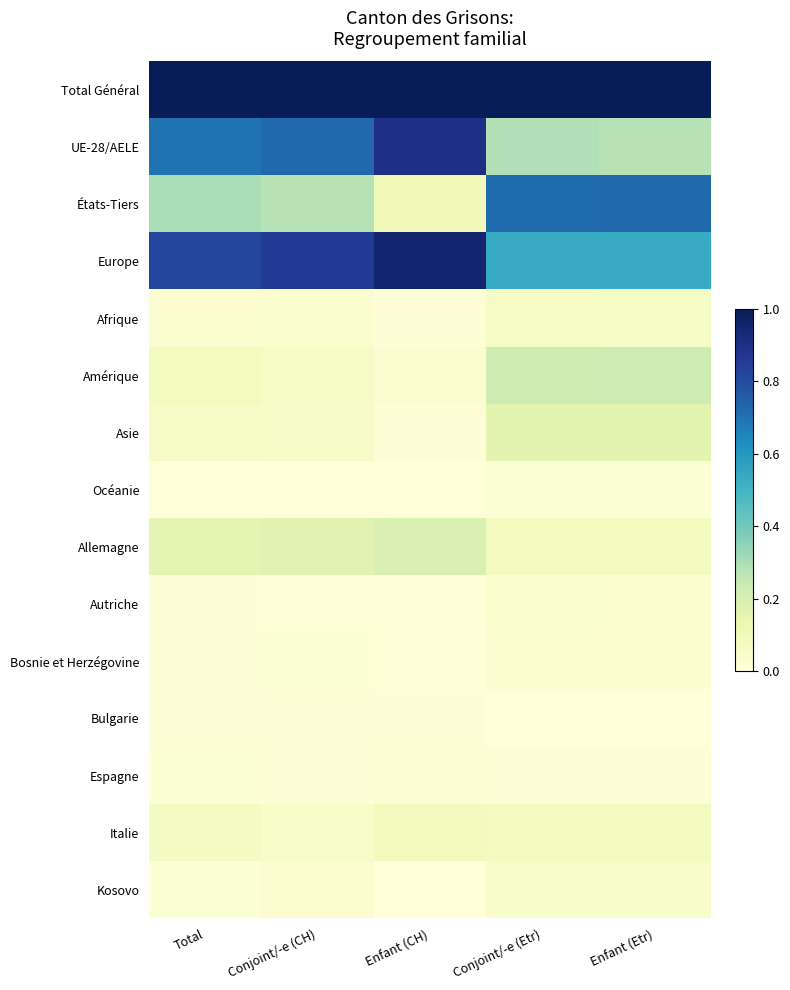

Reading left to right, extract all data points from this chart.

Total Général: Total=1.0	Conjoint/-e (CH)=1.0	Enfant (CH)=1.0	Conjoint/-e (Etr)=1.0	Enfant (Etr)=1.0
UE-28/AELE: Total=0.7	Conjoint/-e (CH)=0.7	Enfant (CH)=0.9	Conjoint/-e (Etr)=0.3	Enfant (Etr)=0.3
États-Tiers: Total=0.3	Conjoint/-e (CH)=0.3	Enfant (CH)=0.1	Conjoint/-e (Etr)=0.7	Enfant (Etr)=0.7
Europe: Total=0.8	Conjoint/-e (CH)=0.9	Enfant (CH)=0.9	Conjoint/-e (Etr)=0.5	Enfant (Etr)=0.5
Afrique: Total=0.0	Conjoint/-e (CH)=0.0	Enfant (CH)=0.0	Conjoint/-e (Etr)=0.1	Enfant (Etr)=0.1
Amérique: Total=0.1	Conjoint/-e (CH)=0.1	Enfant (CH)=0.0	Conjoint/-e (Etr)=0.2	Enfant (Etr)=0.2
Asie: Total=0.1	Conjoint/-e (CH)=0.1	Enfant (CH)=0.0	Conjoint/-e (Etr)=0.2	Enfant (Etr)=0.2
Océanie: Total=0.0	Conjoint/-e (CH)=0.0	Enfant (CH)=0.0	Conjoint/-e (Etr)=0.0	Enfant (Etr)=0.0
Allemagne: Total=0.2	Conjoint/-e (CH)=0.2	Enfant (CH)=0.2	Conjoint/-e (Etr)=0.1	Enfant (Etr)=0.1
Autriche: Total=0.0	Conjoint/-e (CH)=0.0	Enfant (CH)=0.0	Conjoint/-e (Etr)=0.0	Enfant (Etr)=0.0
Bosnie et Herzégovine: Total=0.0	Conjoint/-e (CH)=0.0	Enfant (CH)=0.0	Conjoint/-e (Etr)=0.0	Enfant (Etr)=0.0
Bulgarie: Total=0.0	Conjoint/-e (CH)=0.0	Enfant (CH)=0.0	Conjoint/-e (Etr)=0.0	Enfant (Etr)=0.0
Espagne: Total=0.0	Conjoint/-e (CH)=0.0	Enfant (CH)=0.0	Conjoint/-e (Etr)=0.0	Enfant (Etr)=0.0
Italie: Total=0.1	Conjoint/-e (CH)=0.0	Enfant (CH)=0.1	Conjoint/-e (Etr)=0.1	Enfant (Etr)=0.1
Kosovo: Total=0.0	Conjoint/-e (CH)=0.0	Enfant (CH)=0.0	Conjoint/-e (Etr)=0.0	Enfant (Etr)=0.0